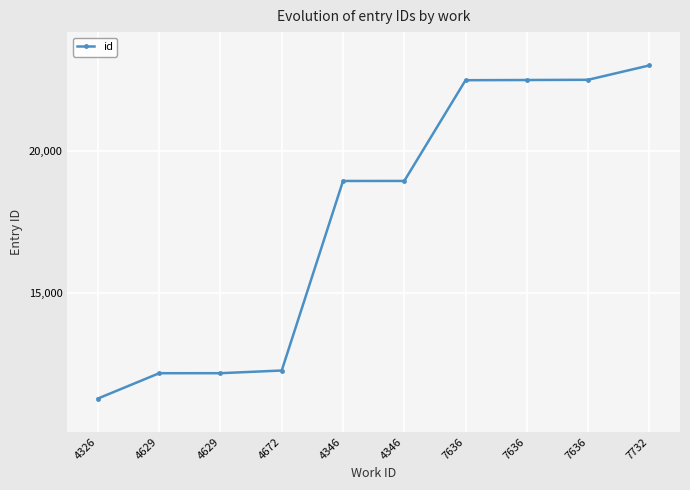

How many lines are shown in the chart?

1